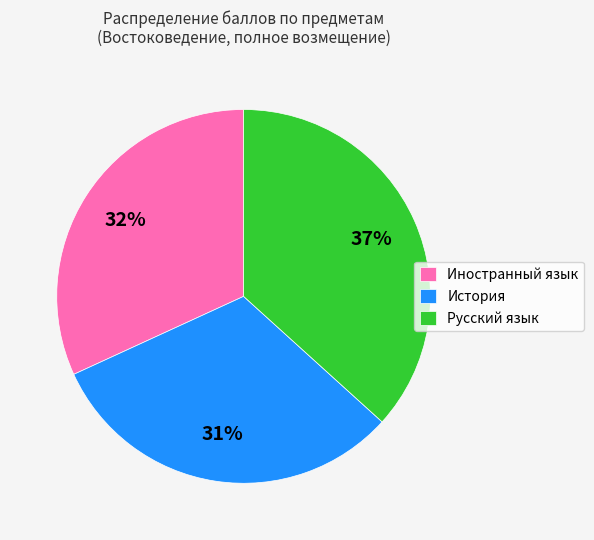

Is there a majority slice in this chart?

No